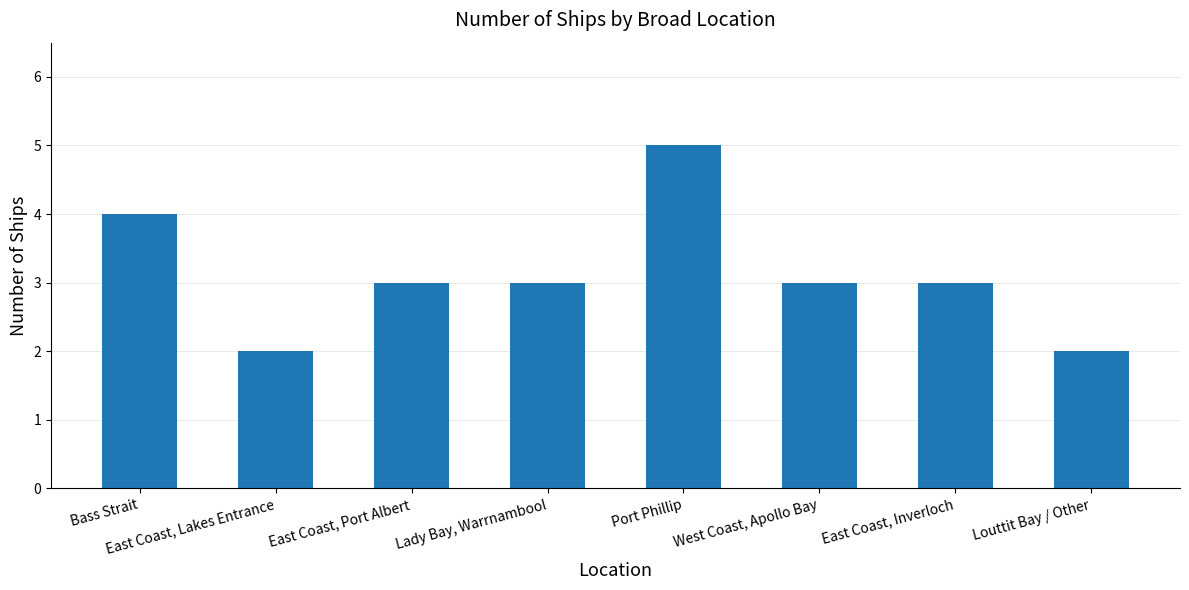

True or false: the data shows 3 at East Coast, Port Albert.

True